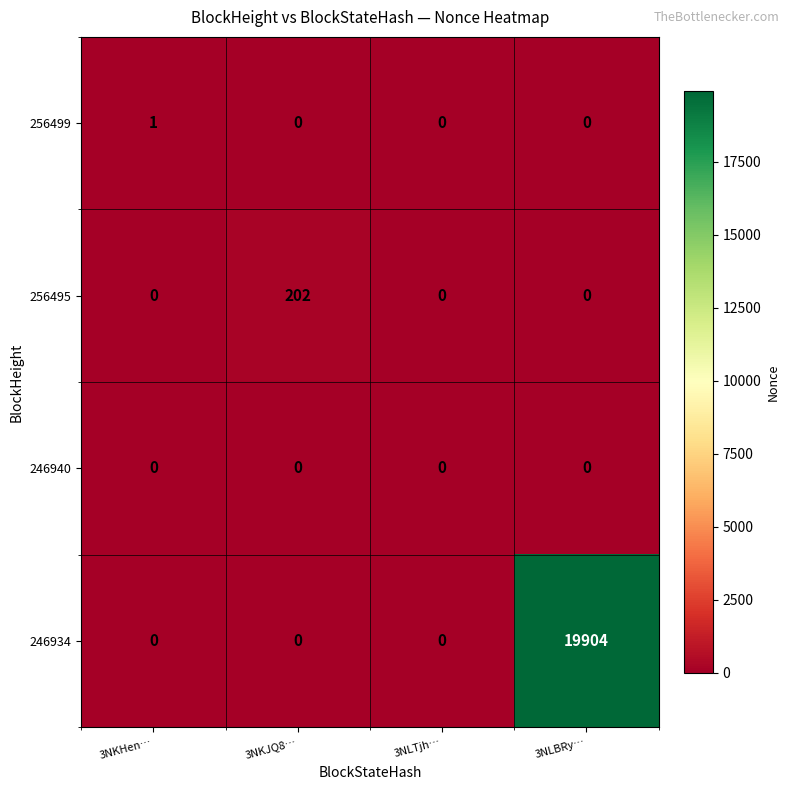

Count the 246934 values in the range 0 to 19904.

4